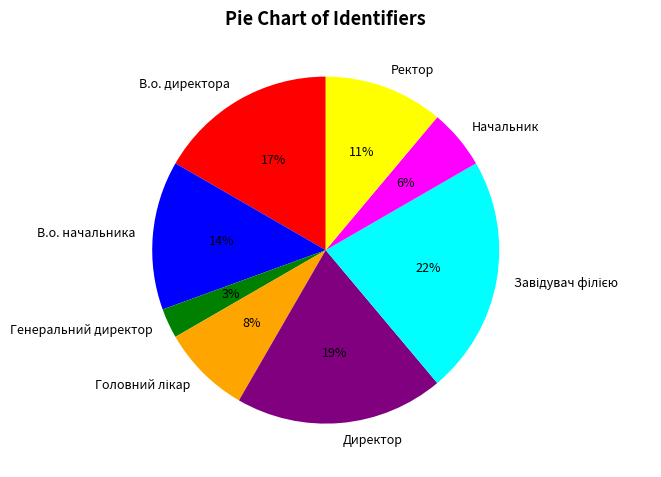

Is the sum of Начальник and Ректор greater than half?

No